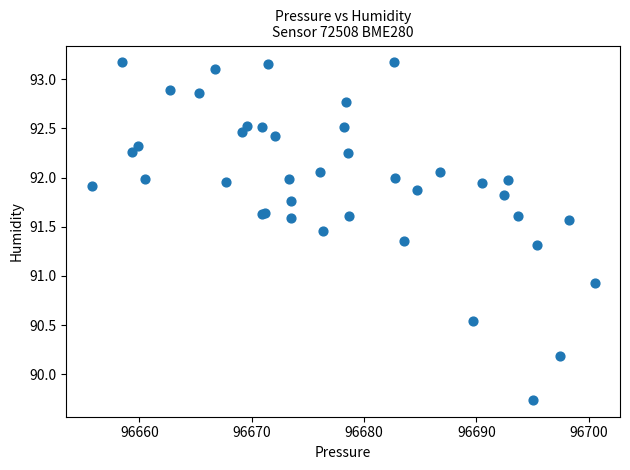

What Y value in the scatter plot is closest to 91?

90.9